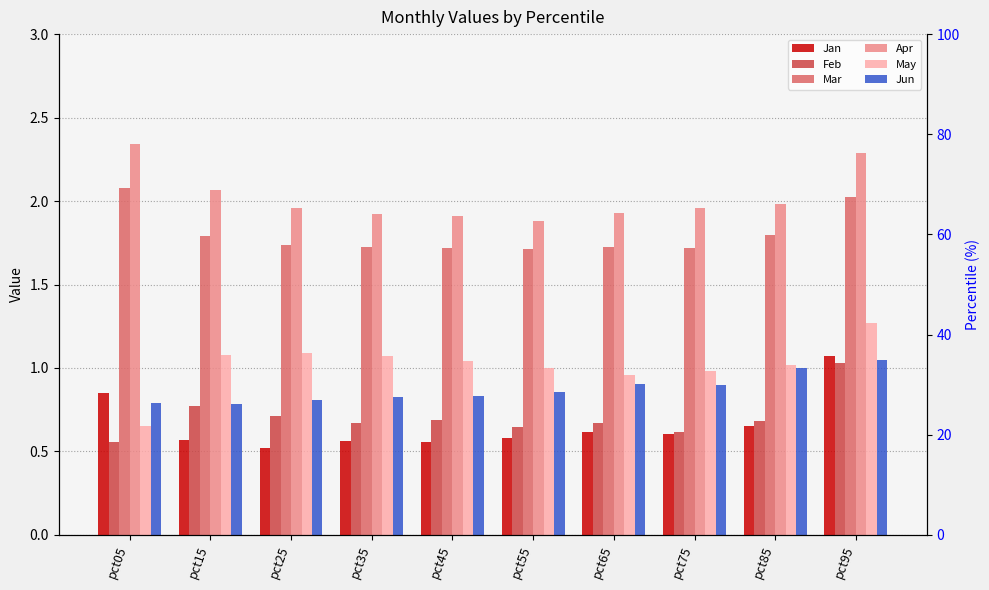

What is the average value of the Apr series?

2.0